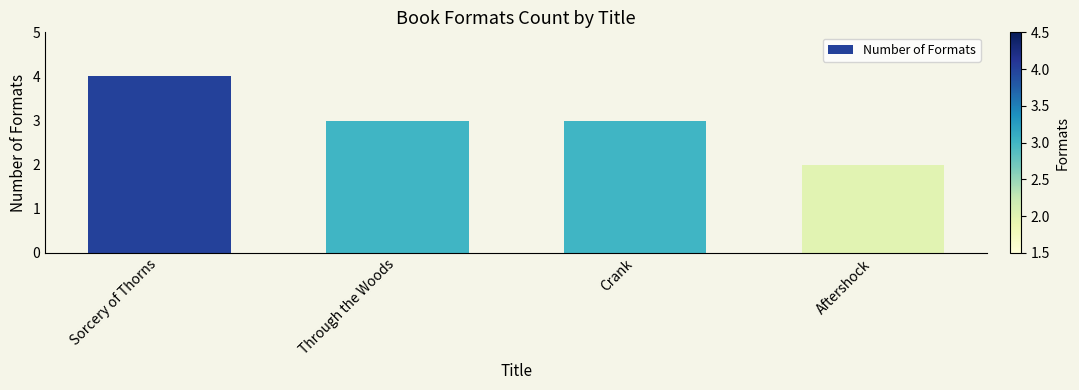

How many distinct data groups are displayed?

1